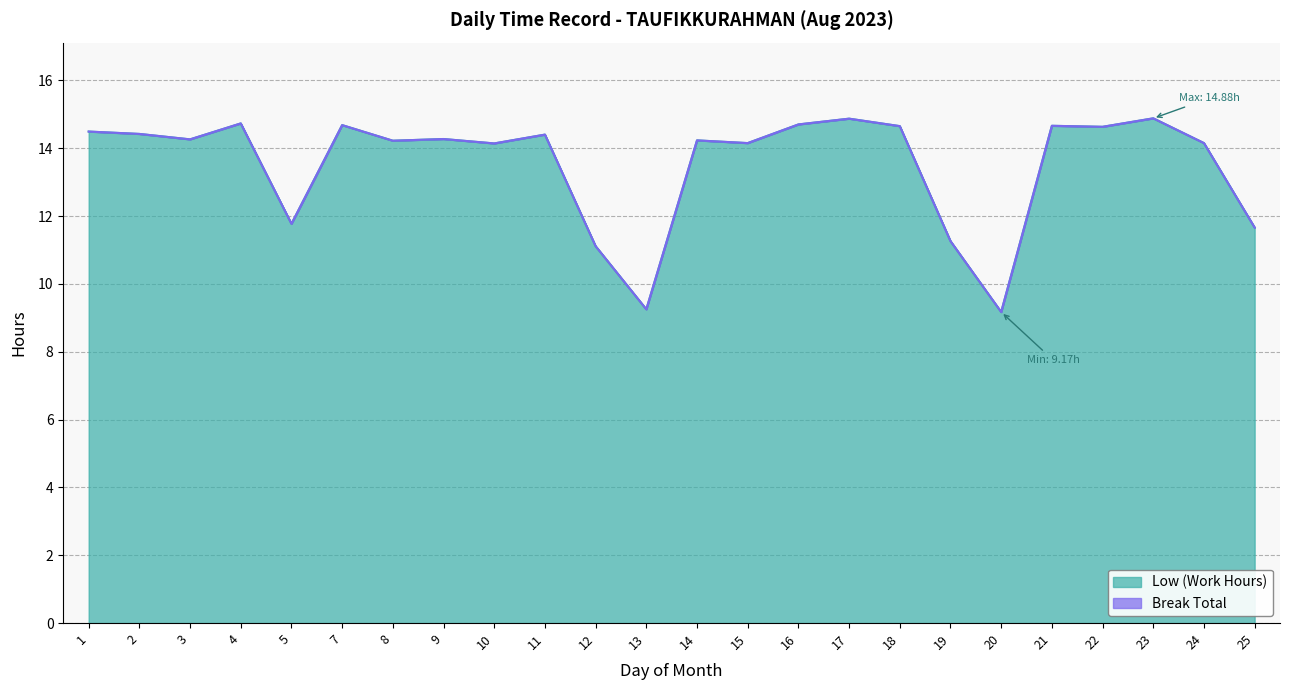

What is the difference between the maximum and minimum values?

5.7